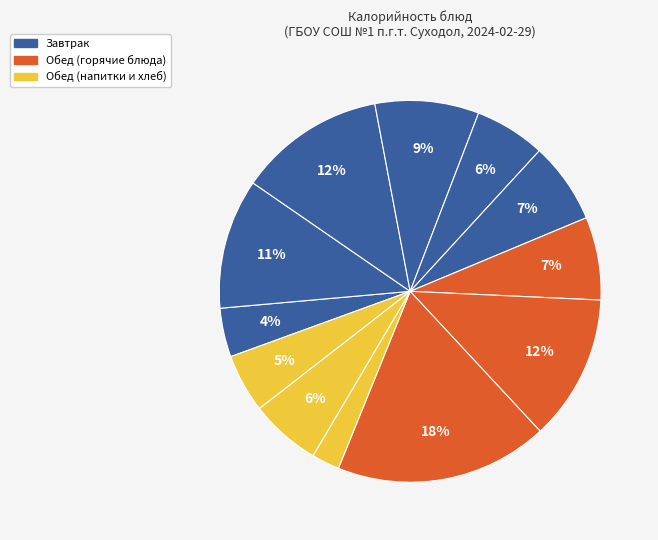

To the nearest percent, what is the difference between the largest and smallest slice percentages?

16%